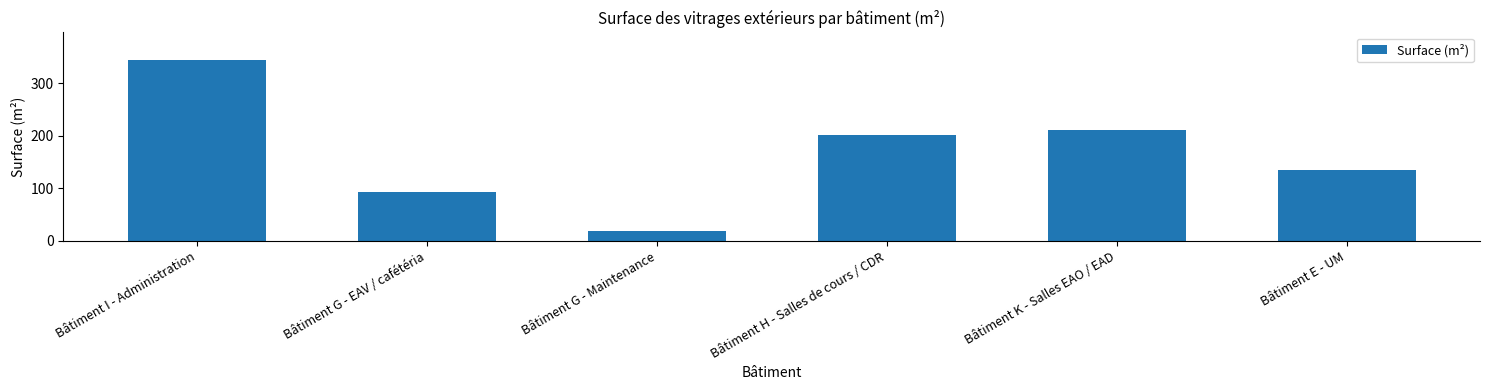

What is the greatest value displayed?

345.0